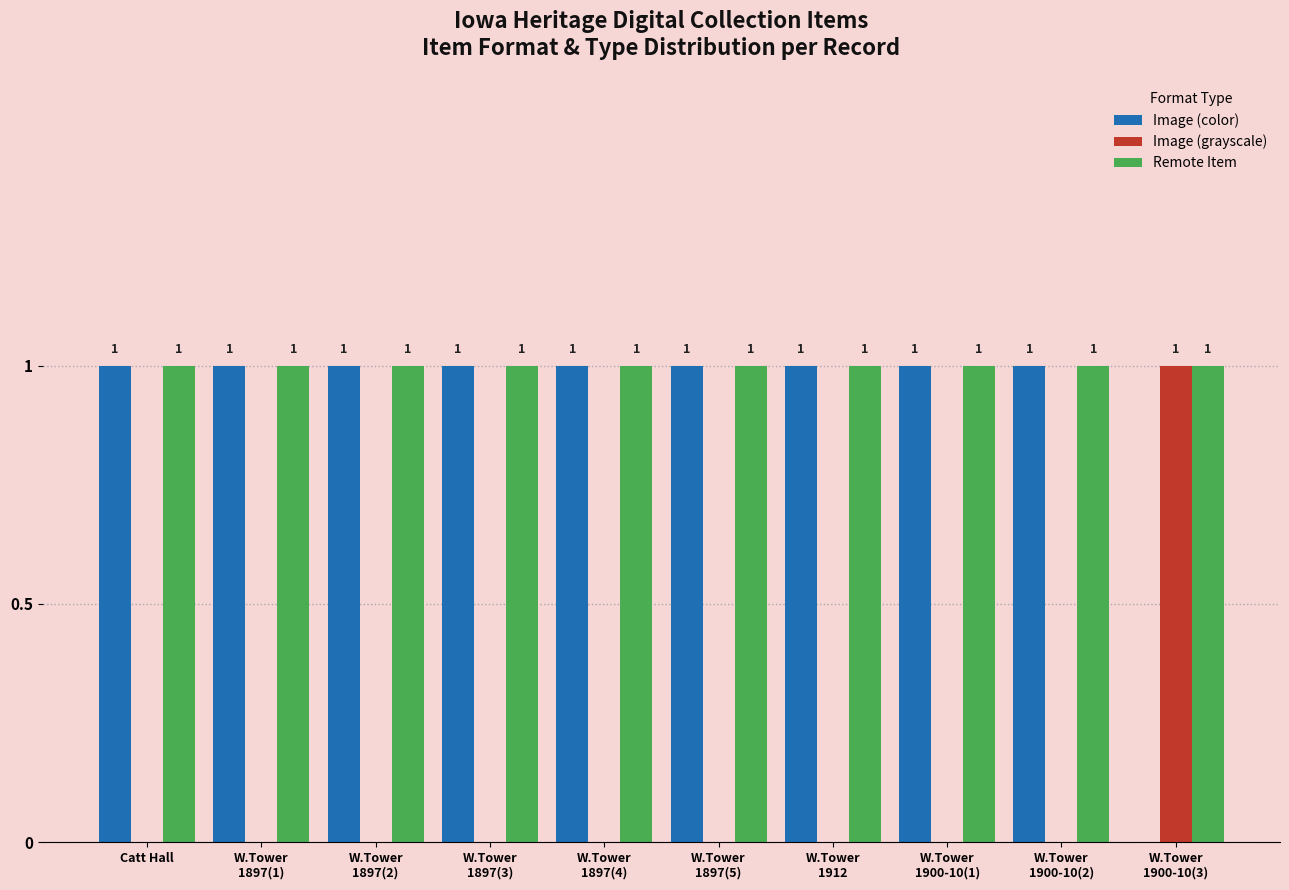

Reading right to left, what are all the values shown in this chart?

Image (color): W.Tower
1900-10(3)=0	W.Tower
1900-10(2)=1	W.Tower
1900-10(1)=1	W.Tower
1912=1	W.Tower
1897(5)=1	W.Tower
1897(4)=1	W.Tower
1897(3)=1	W.Tower
1897(2)=1	W.Tower
1897(1)=1	Catt Hall=1
Image (grayscale): W.Tower
1900-10(3)=1	W.Tower
1900-10(2)=0	W.Tower
1900-10(1)=0	W.Tower
1912=0	W.Tower
1897(5)=0	W.Tower
1897(4)=0	W.Tower
1897(3)=0	W.Tower
1897(2)=0	W.Tower
1897(1)=0	Catt Hall=0
Remote Item: W.Tower
1900-10(3)=1	W.Tower
1900-10(2)=1	W.Tower
1900-10(1)=1	W.Tower
1912=1	W.Tower
1897(5)=1	W.Tower
1897(4)=1	W.Tower
1897(3)=1	W.Tower
1897(2)=1	W.Tower
1897(1)=1	Catt Hall=1